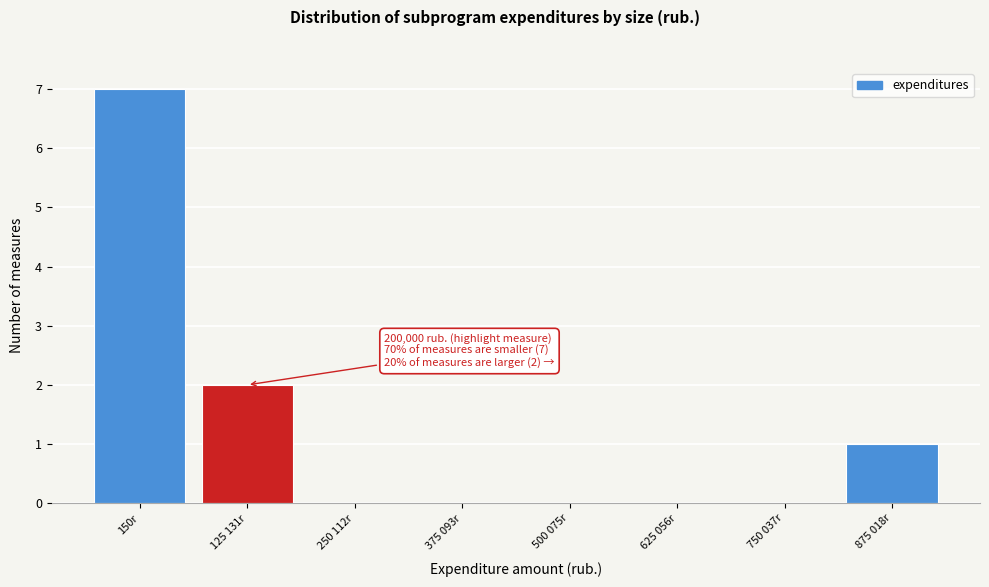

Reading left to right, extract all data points from this chart.

150r=7	125 131r=2	250 112r=0	375 093r=0	500 075r=0	625 056r=0	750 037r=0	875 018r=1